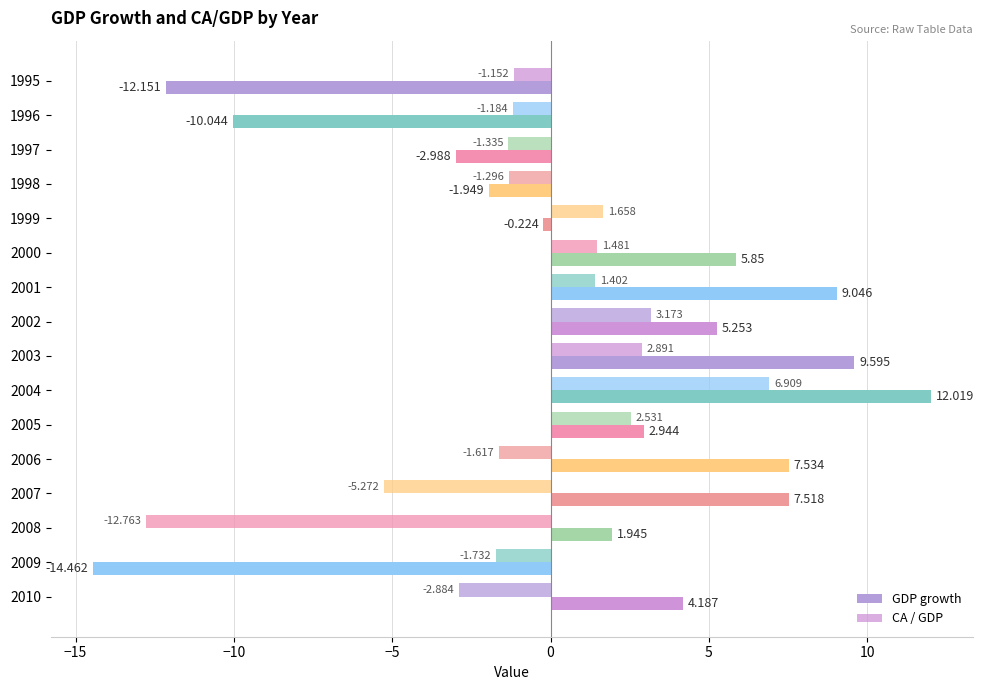

Rank the series by their maximum value, from lowest to highest.

CA / GDP, GDP growth